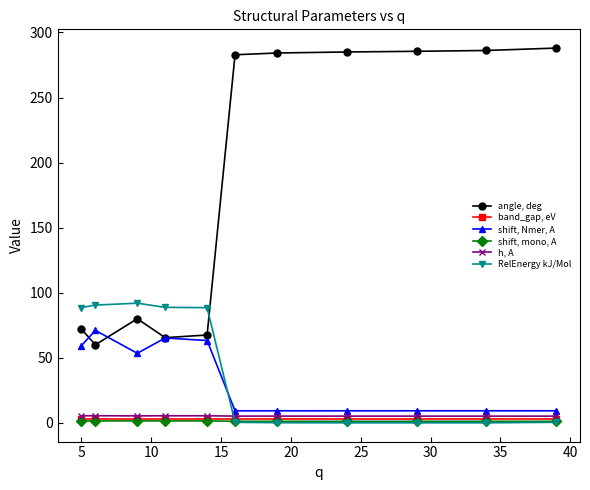

What is the greatest value displayed?

288.0